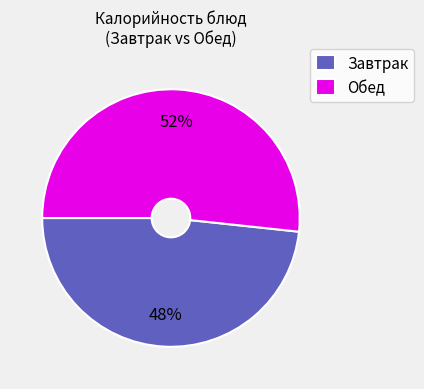

Is the sum of Обед and Завтрак greater than half?

Yes